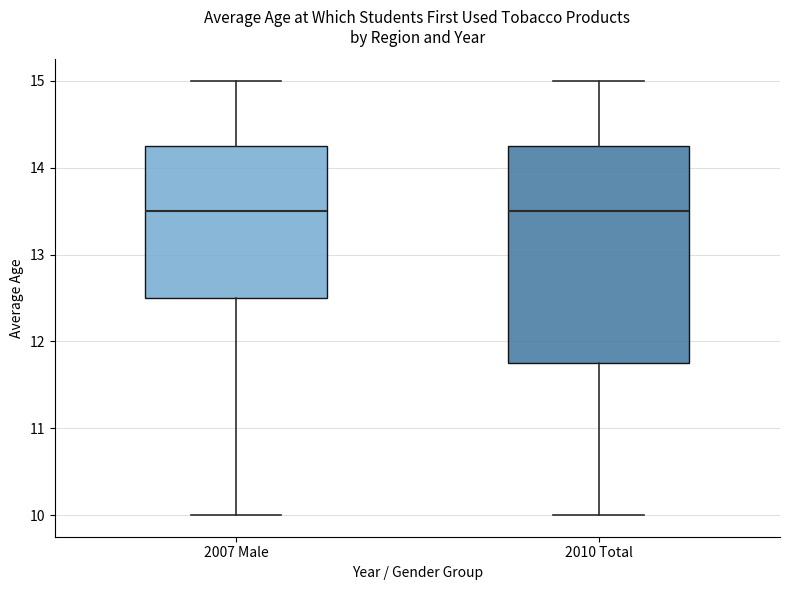

Which box is the tallest, from its lower edge to its upper edge?

2010 Total